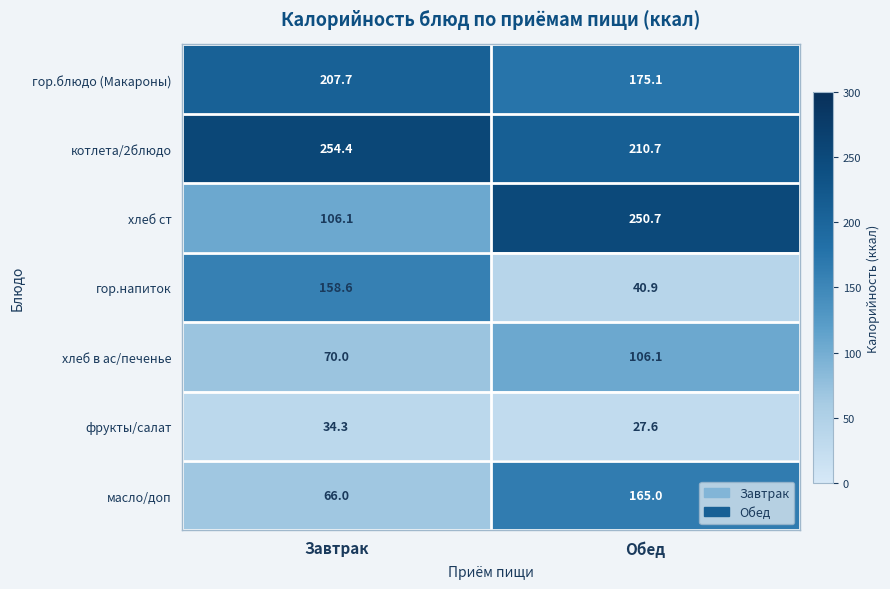

Reading right to left, transcribe all the data shown in this chart.

гор.блюдо (Макароны): 175.1	207.7
котлета/2блюдо: 210.7	254.4
хлеб ст: 250.7	106.1
гор.напиток: 40.9	158.6
хлеб в ас/печенье: 106.1	70.0
фрукты/салат: 27.6	34.3
масло/доп: 165.0	66.0